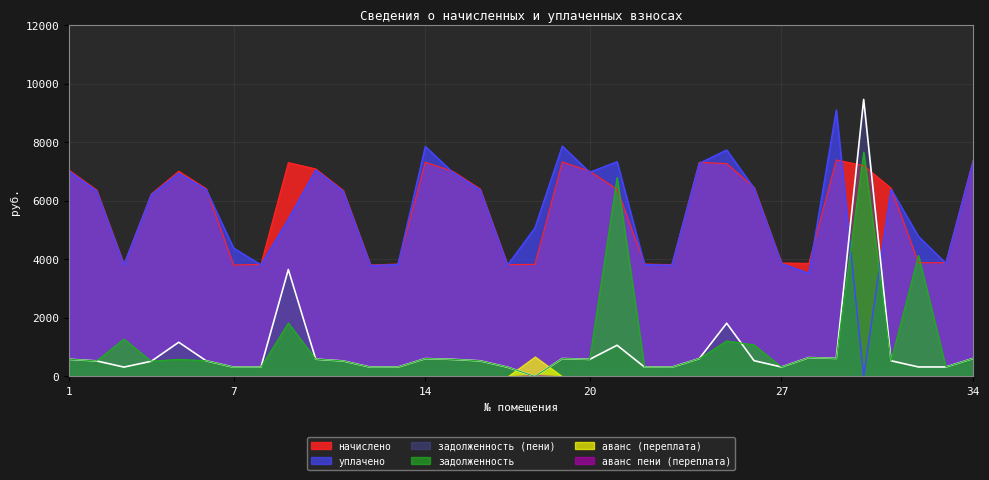

The задолженность series shows 1005.6 at 19. True or false?

False